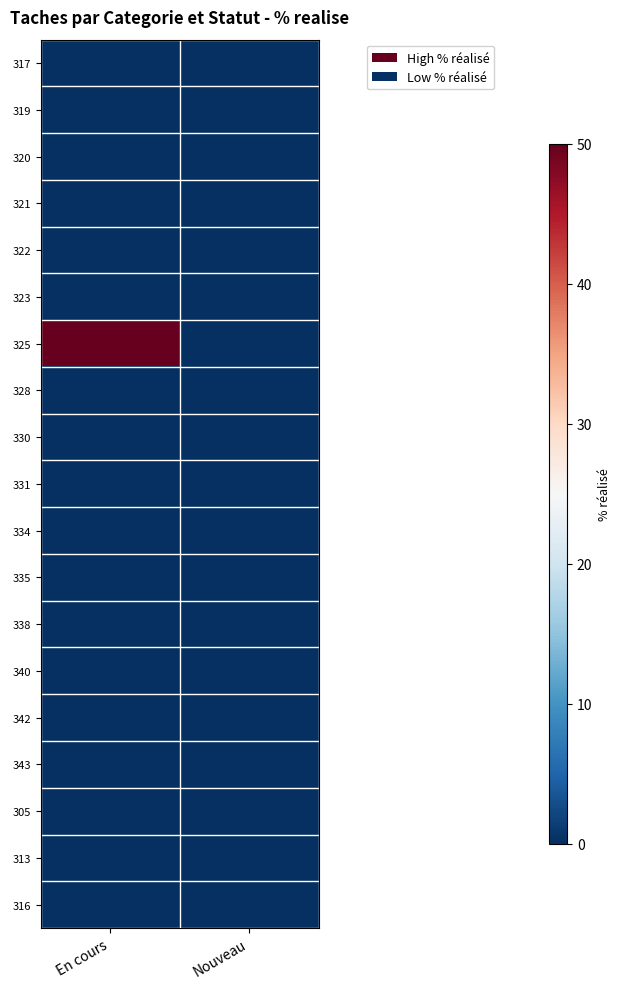

Reading left to right, transcribe all the data shown in this chart.

317: En cours=0	Nouveau=0
319: En cours=0	Nouveau=0
320: En cours=0	Nouveau=0
321: En cours=0	Nouveau=0
322: En cours=0	Nouveau=0
323: En cours=0	Nouveau=0
325: En cours=50	Nouveau=0
328: En cours=0	Nouveau=0
330: En cours=0	Nouveau=0
331: En cours=0	Nouveau=0
334: En cours=0	Nouveau=0
335: En cours=0	Nouveau=0
338: En cours=0	Nouveau=0
340: En cours=0	Nouveau=0
342: En cours=0	Nouveau=0
343: En cours=0	Nouveau=0
305: En cours=0	Nouveau=0
313: En cours=0	Nouveau=0
316: En cours=0	Nouveau=0